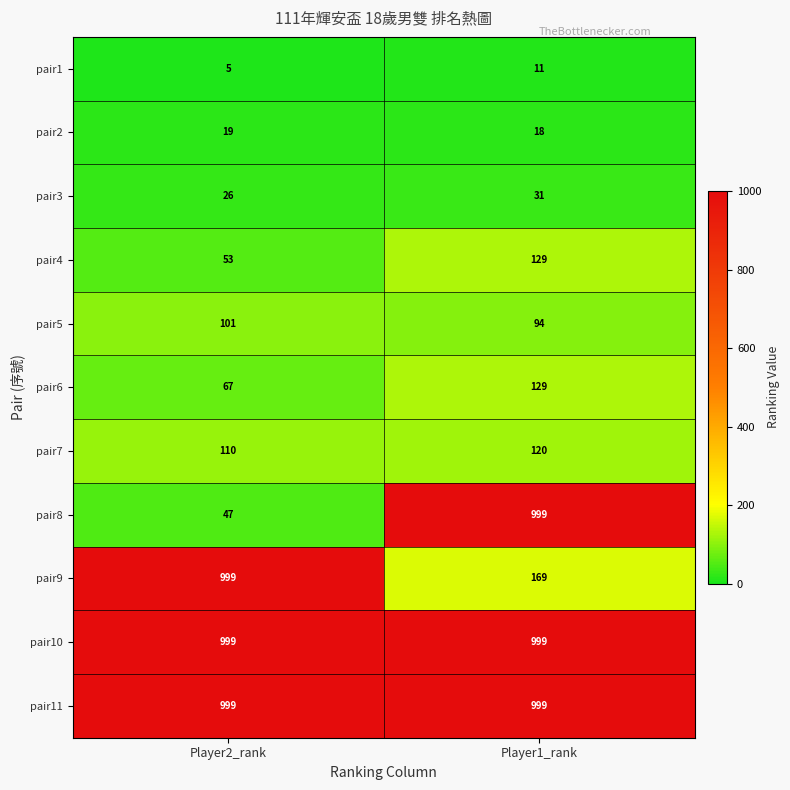

At which label is pair2 closest to 18?

Player1_rank